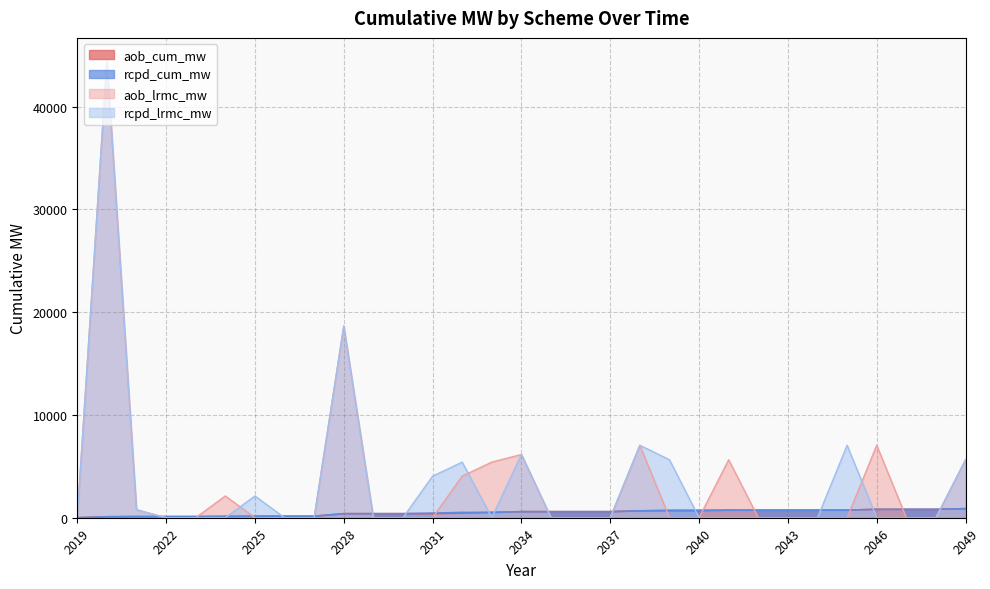

What is the spread (max minus min) of values at 2042?

736.1